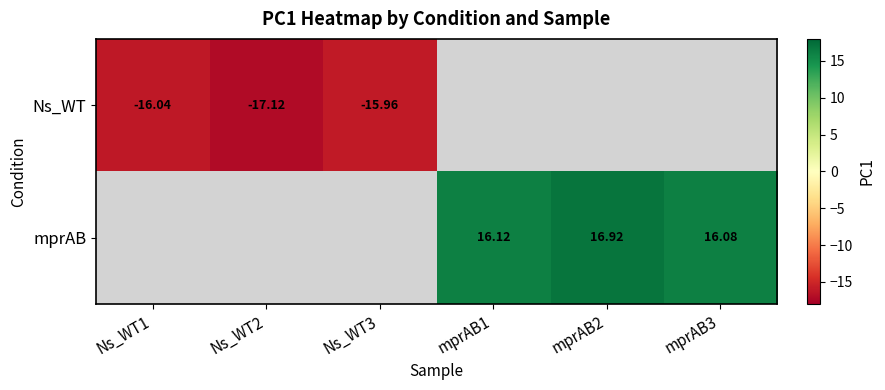

Which label corresponds to the largest value in the chart?

mprAB2